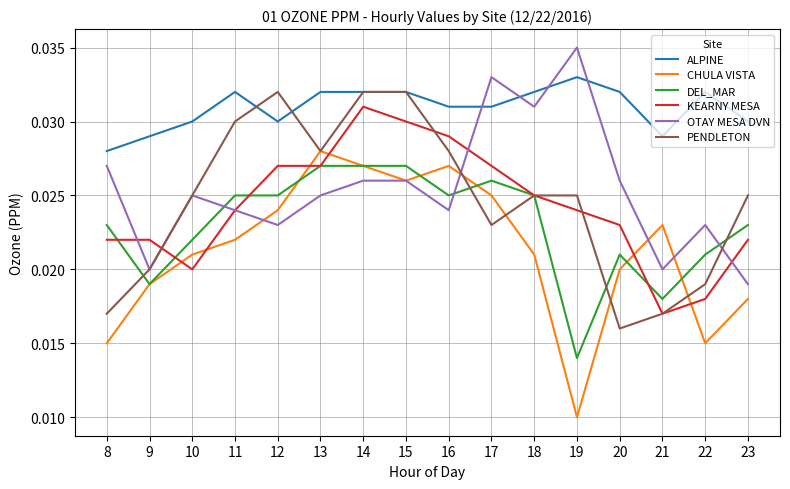

Is this an area chart (filled region under the line)?

No